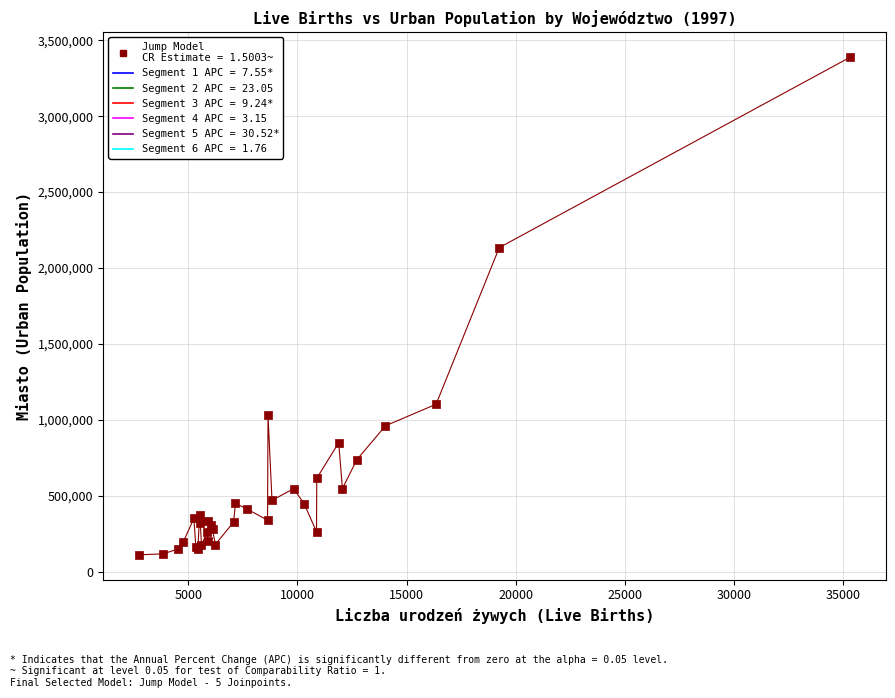

What Y value in the scatter plot is closest to 1750169?

2134496